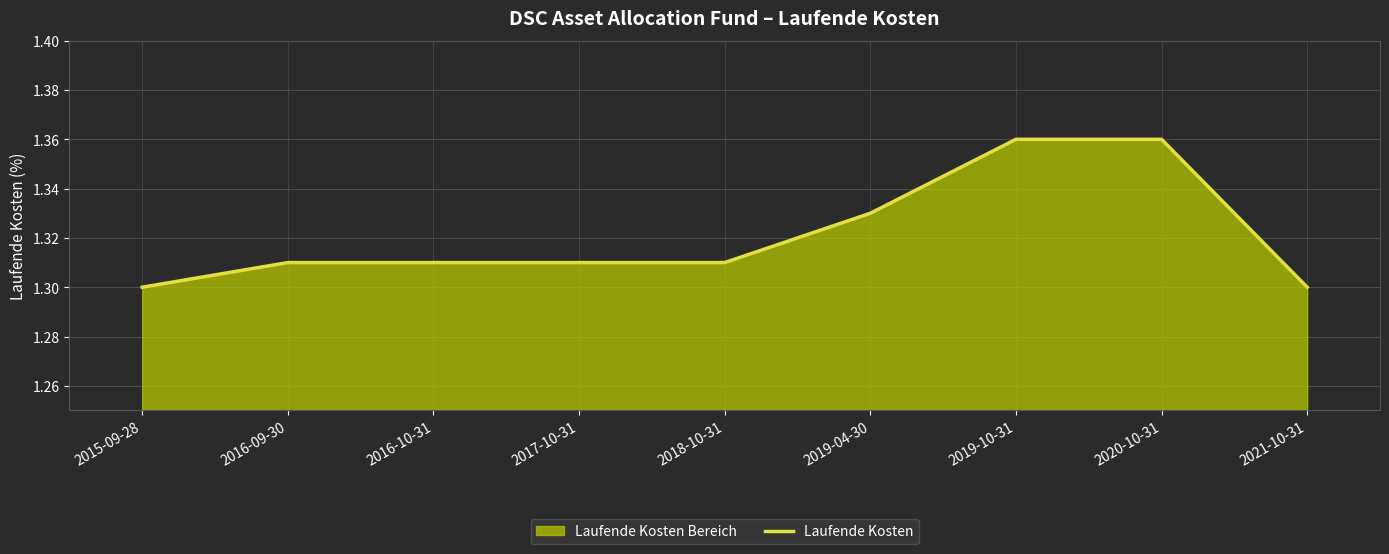

Reading left to right, what are all the values shown in this chart?

2015-09-28=1.3	2016-09-30=1.3	2016-10-31=1.3	2017-10-31=1.3	2018-10-31=1.3	2019-04-30=1.3	2019-10-31=1.4	2020-10-31=1.4	2021-10-31=1.3